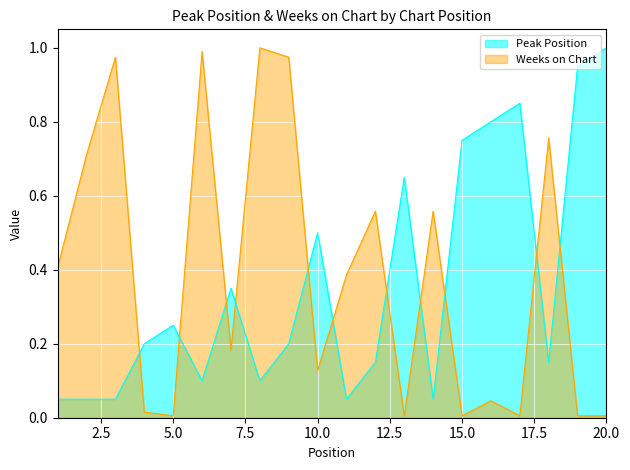

How many interior local valleys does the Peak Position series have?

5